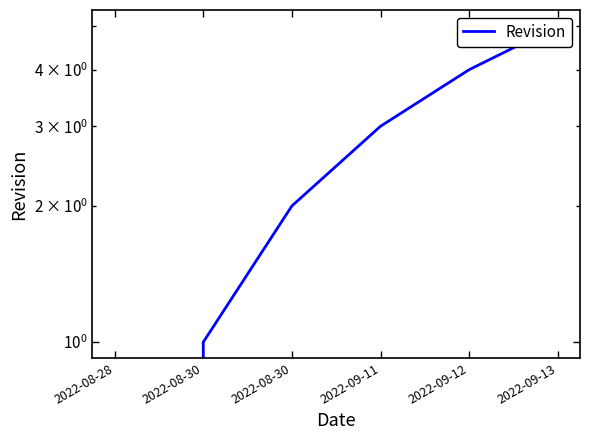

Rank the categories by value from lowest to highest.

2022-08-28, 2022-08-30, 2022-08-30, 2022-09-11, 2022-09-12, 2022-09-13